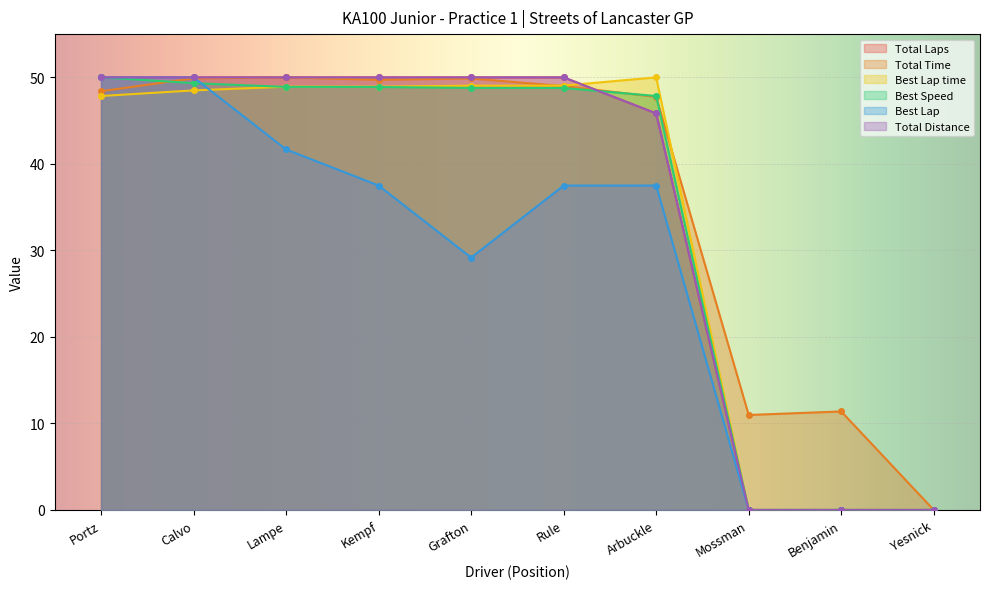

What is the label of the 5th point from the right?

Rule